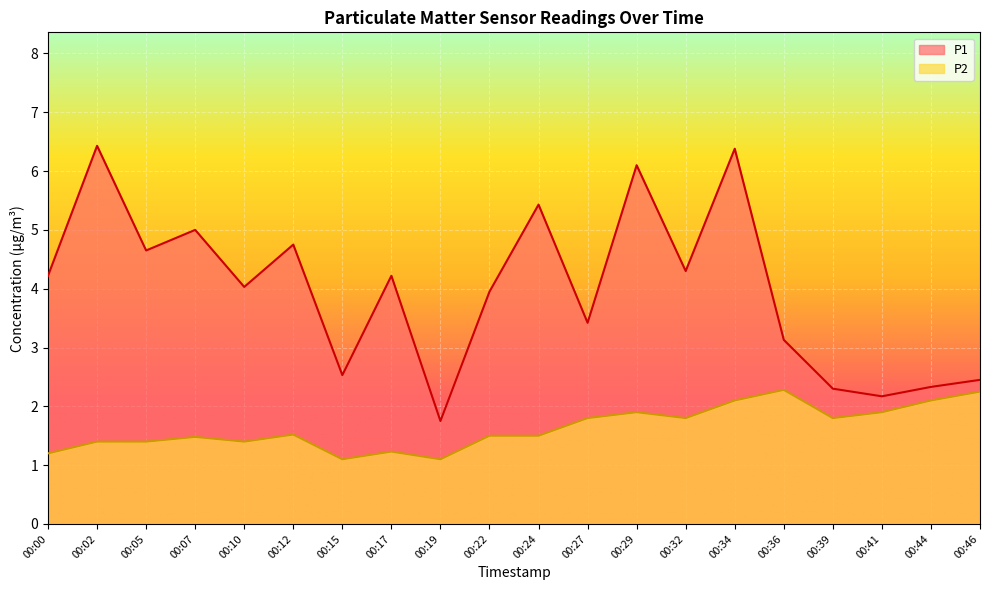

Rank the series at 00:05 from highest to lowest value.

P1, P2